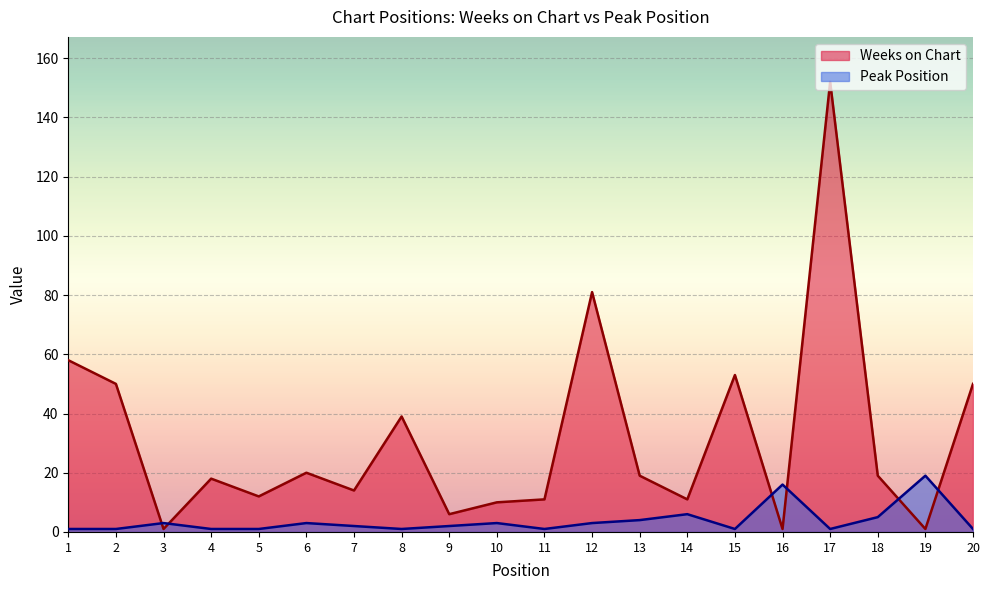

How many series are shown in this chart?

2